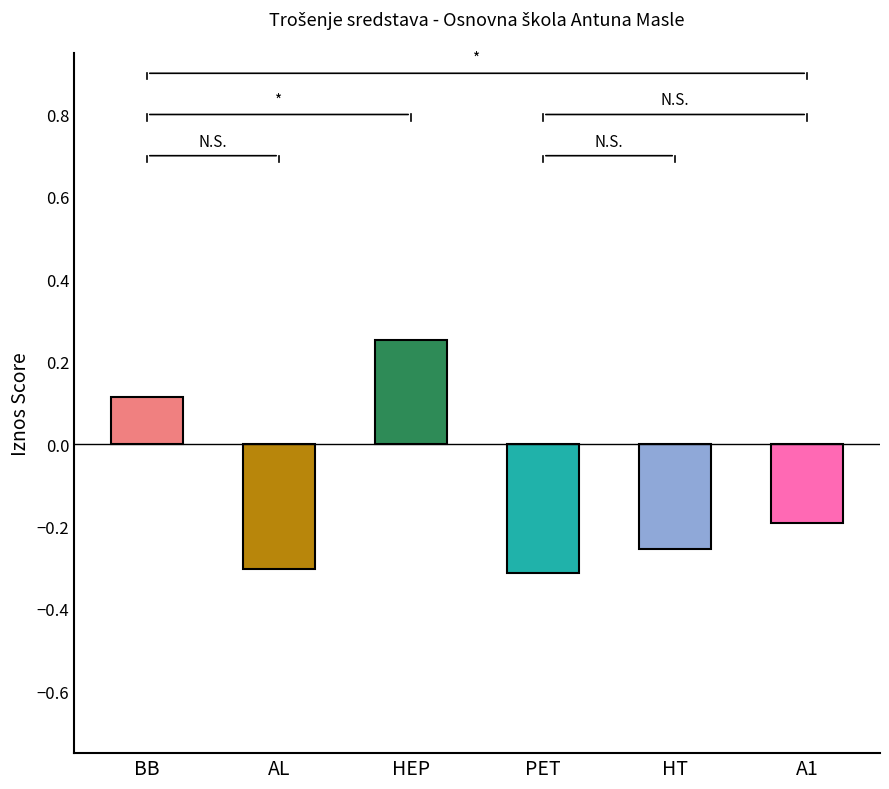

How many bars are there in total?

6